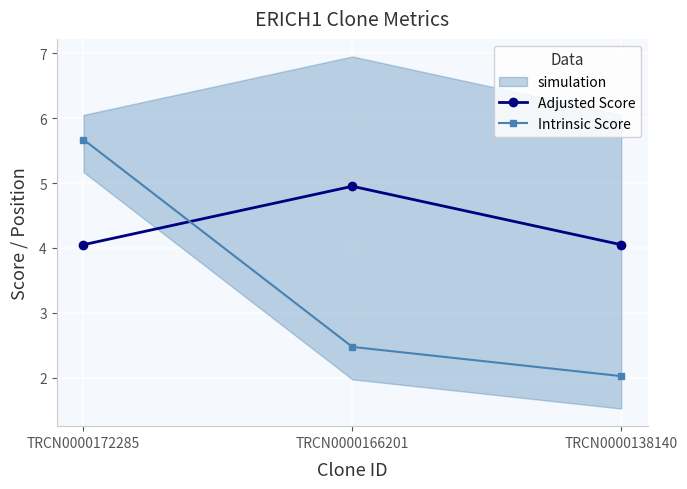

Is the value of Intrinsic Score at TRCN0000138140 greater than the value of Adjusted Score at TRCN0000166201?

No